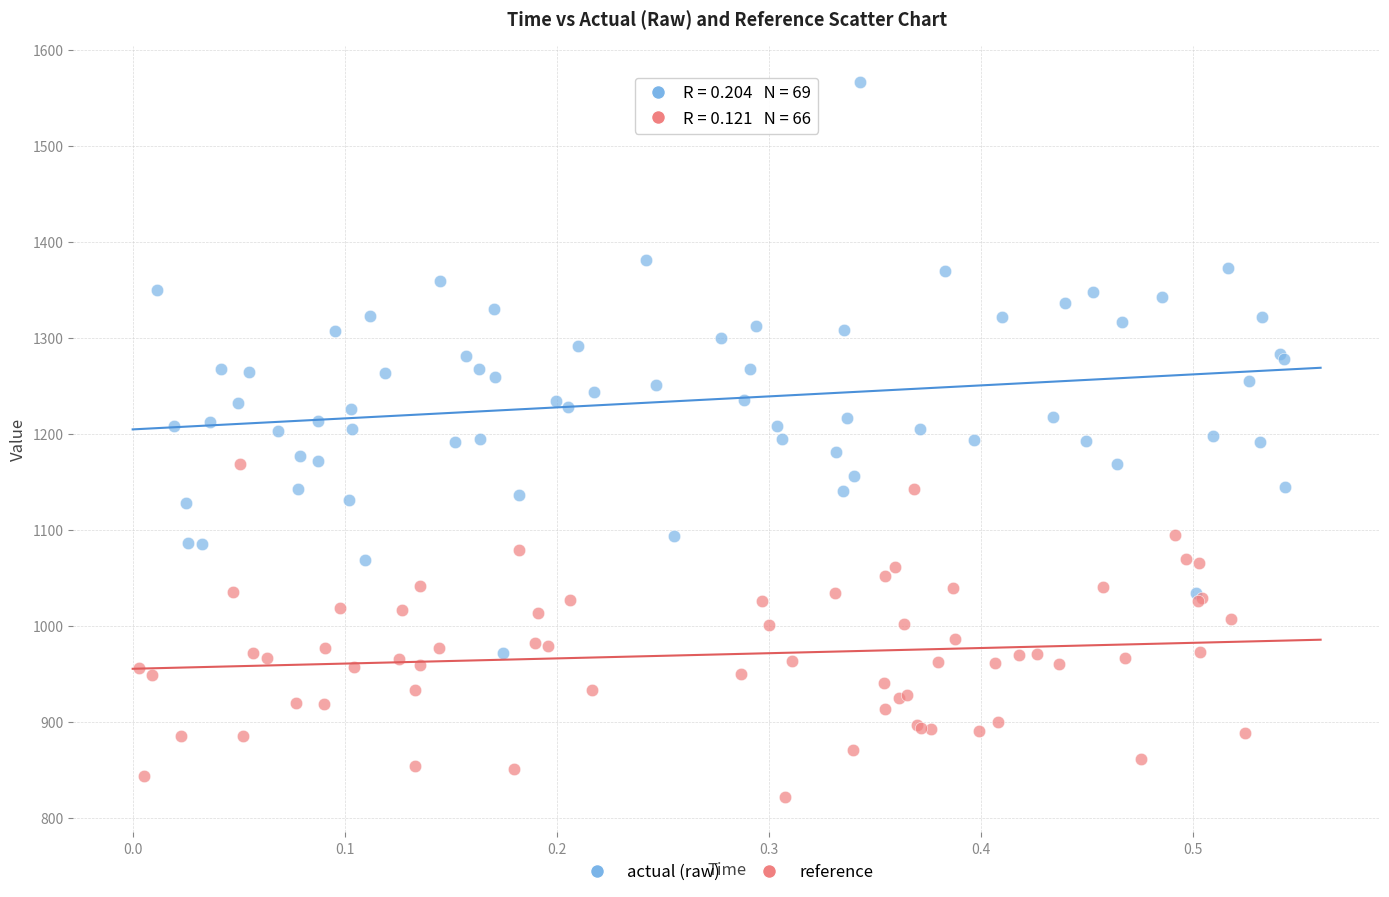

Which series has the widest spread of Y values?

actual (raw)